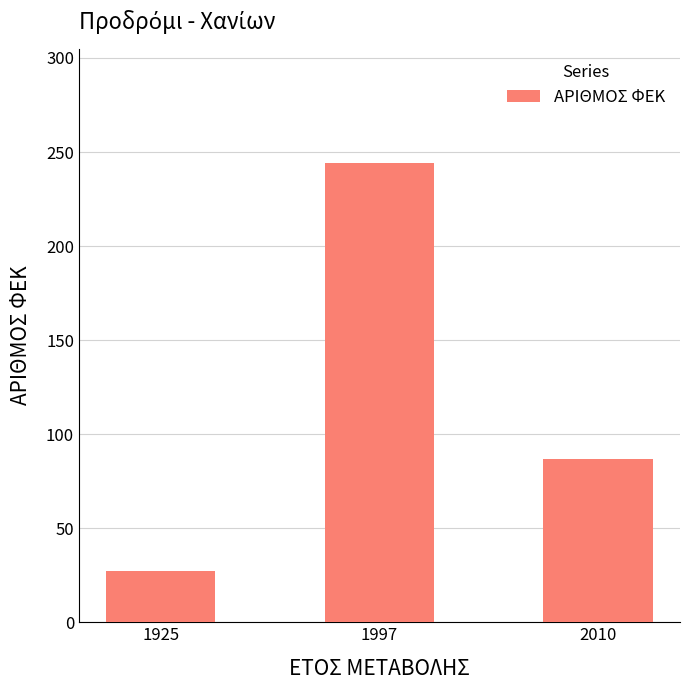

What is the value of the 1st bar from the left?

27